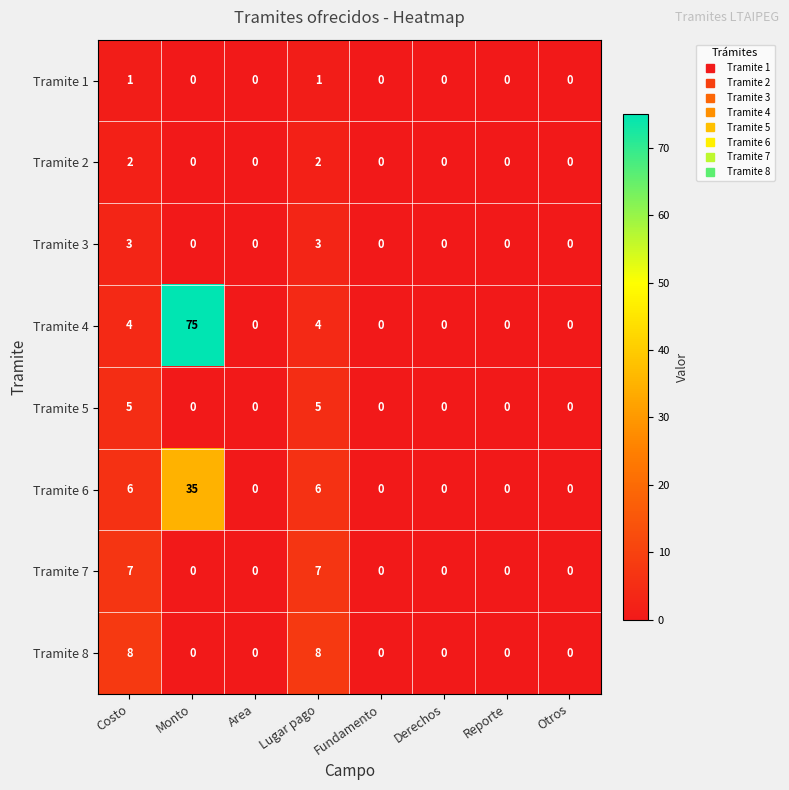

Is it true that Tramite 8 equals 3 at Area?

False